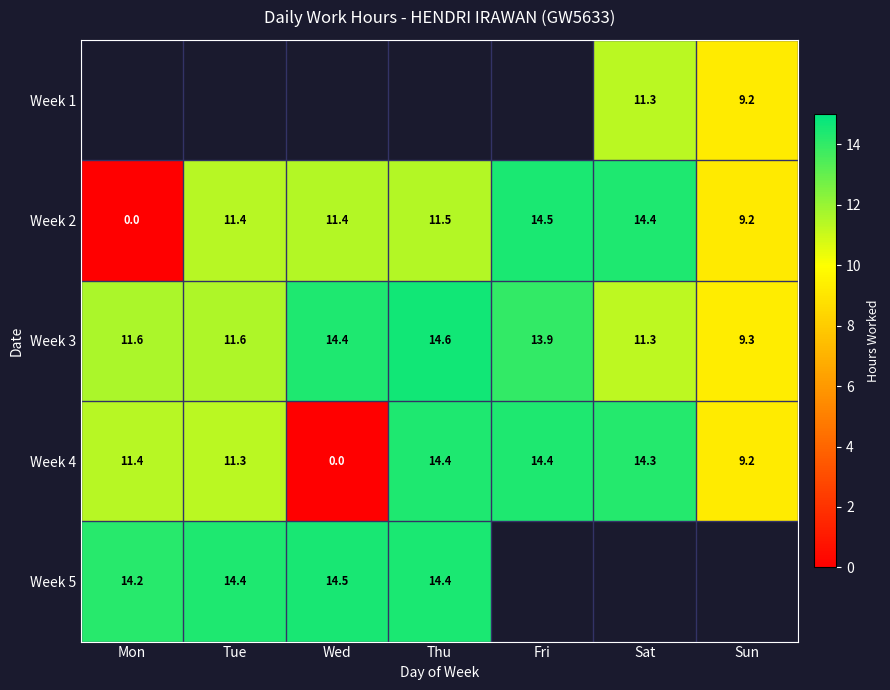

Is the value of Week 2 at Sun greater than the value of Week 4 at Thu?

No